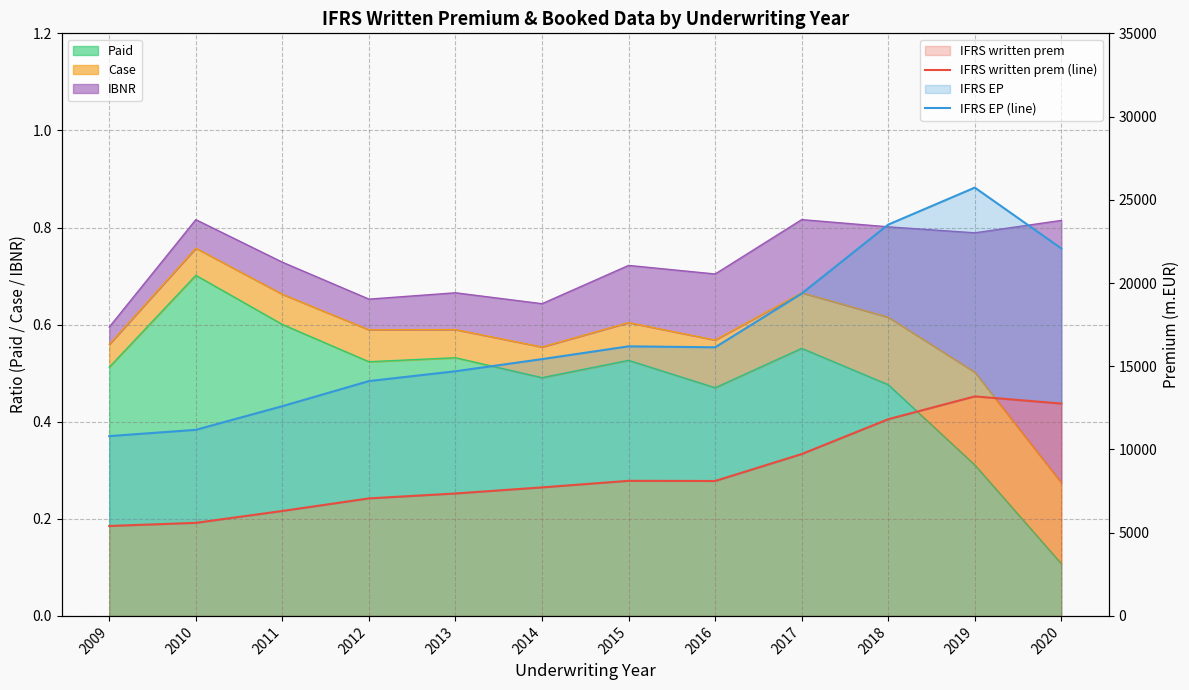

What is the difference between the highest and lowest values at 2016?

8031.8